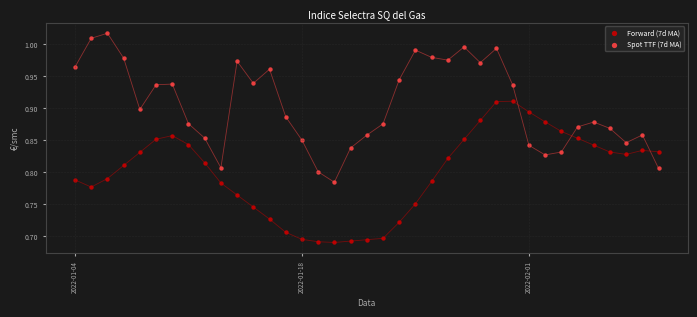

Across all data points, what is the range of Y values (max minus min)?

0.3